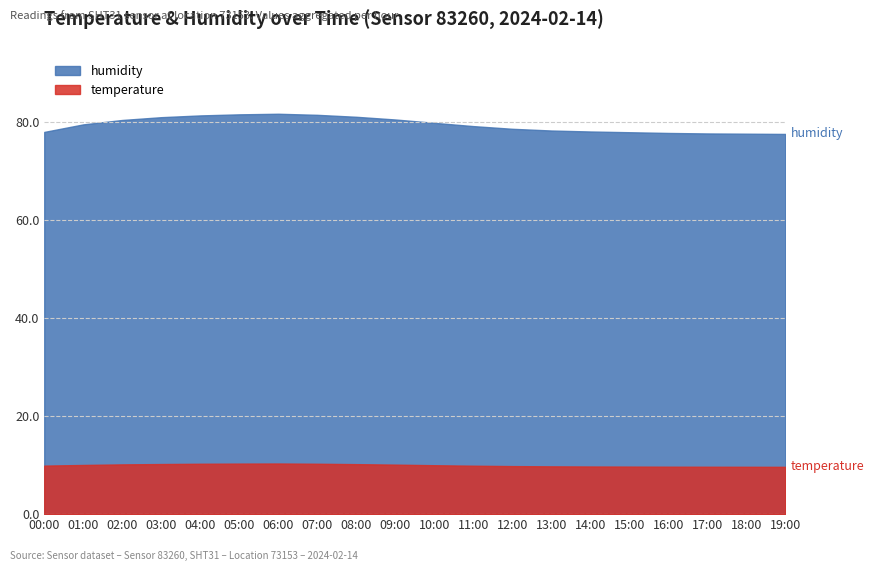

How many categories are shown in the chart?

20